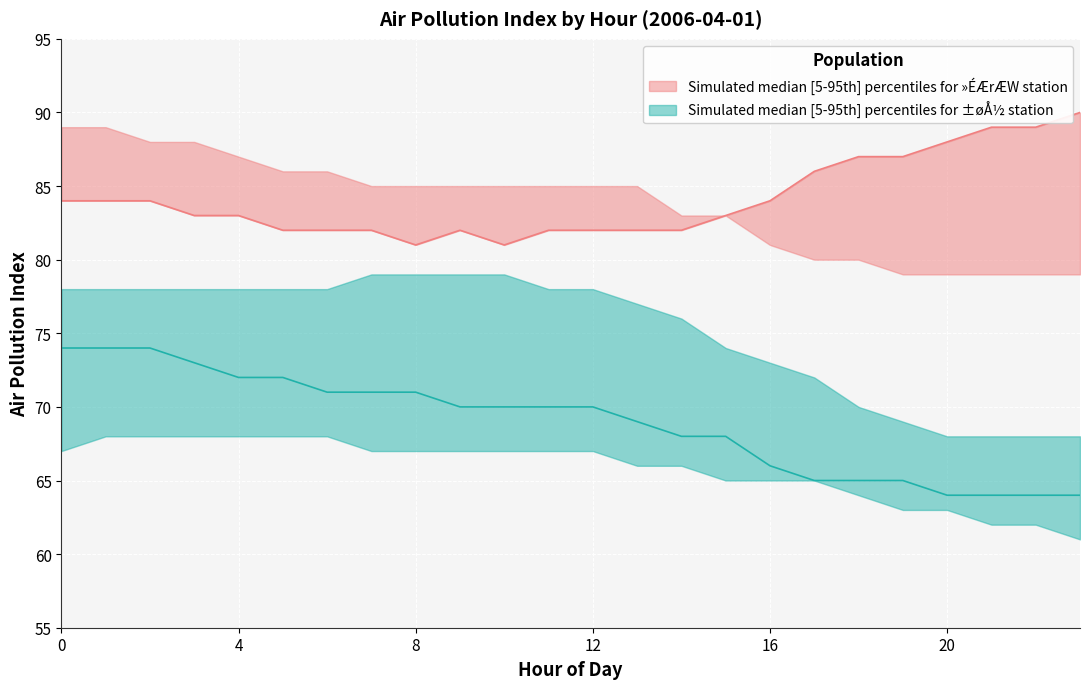

What is the sum of all »ÉÆrÆW_mid values?

2019